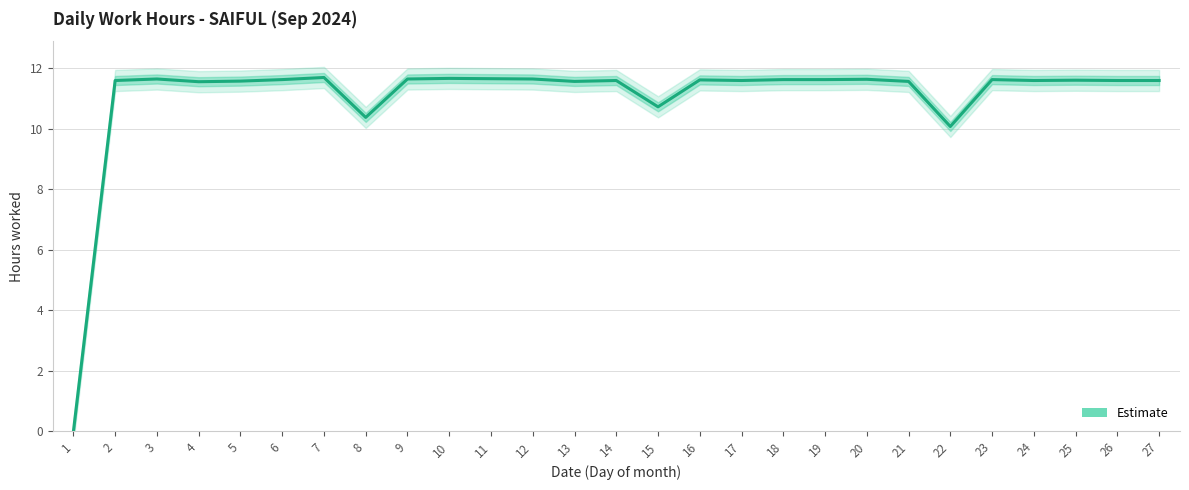

True or false: the data shows 11.6 at 25.

True